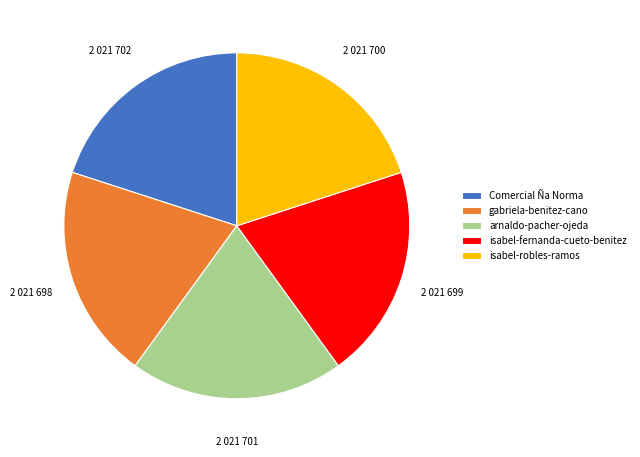

Approximately how many times larger is the value at Comercial Ña Norma compared to gabriela-benitez-cano?

1.0